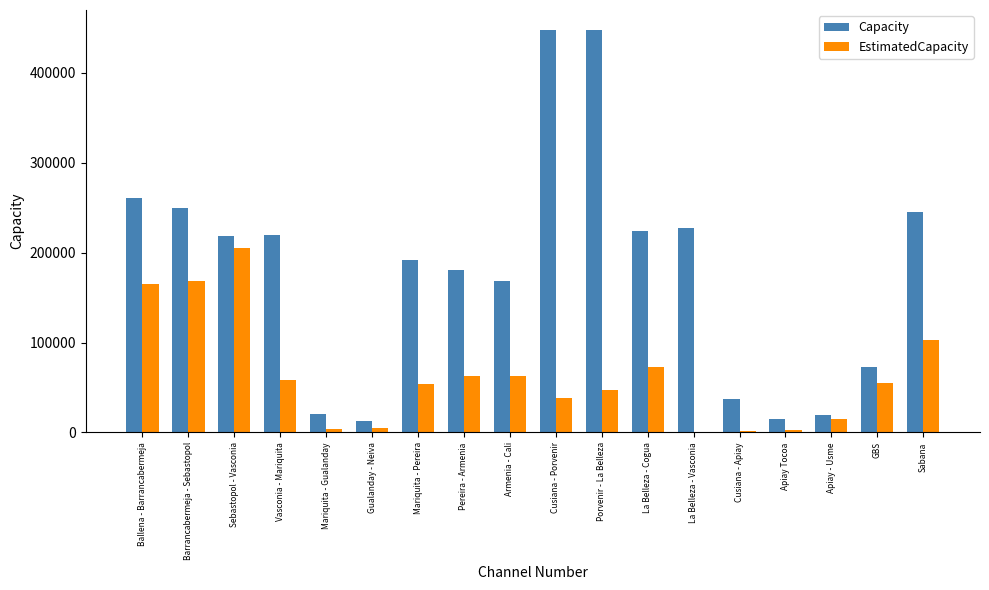

Does the chart contain stacked bars?

No